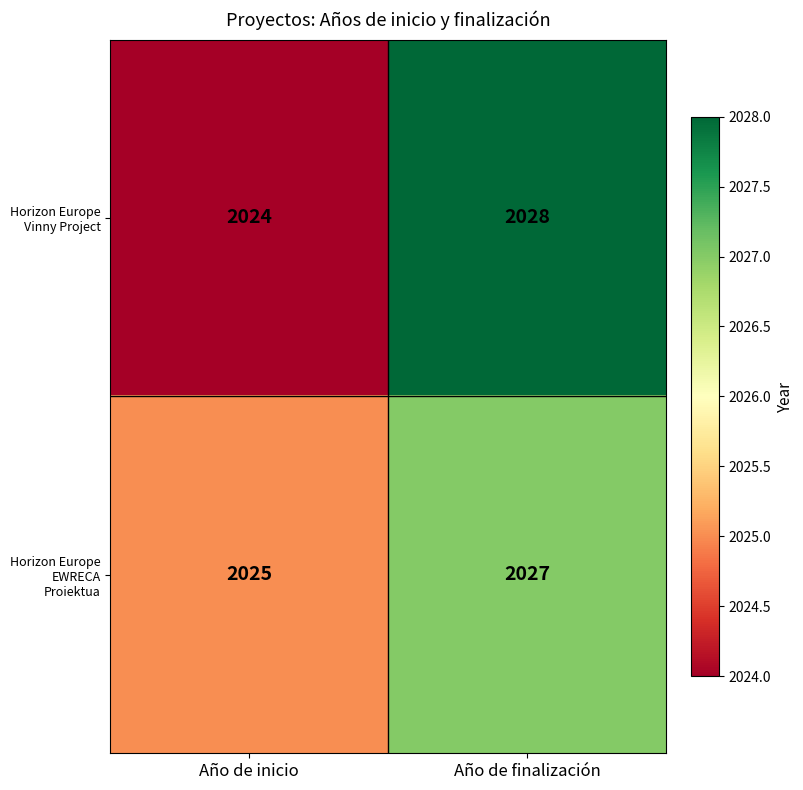

What is the approximate value of Horizon Europe EWRECA Proiektua at Año de inicio?

2025